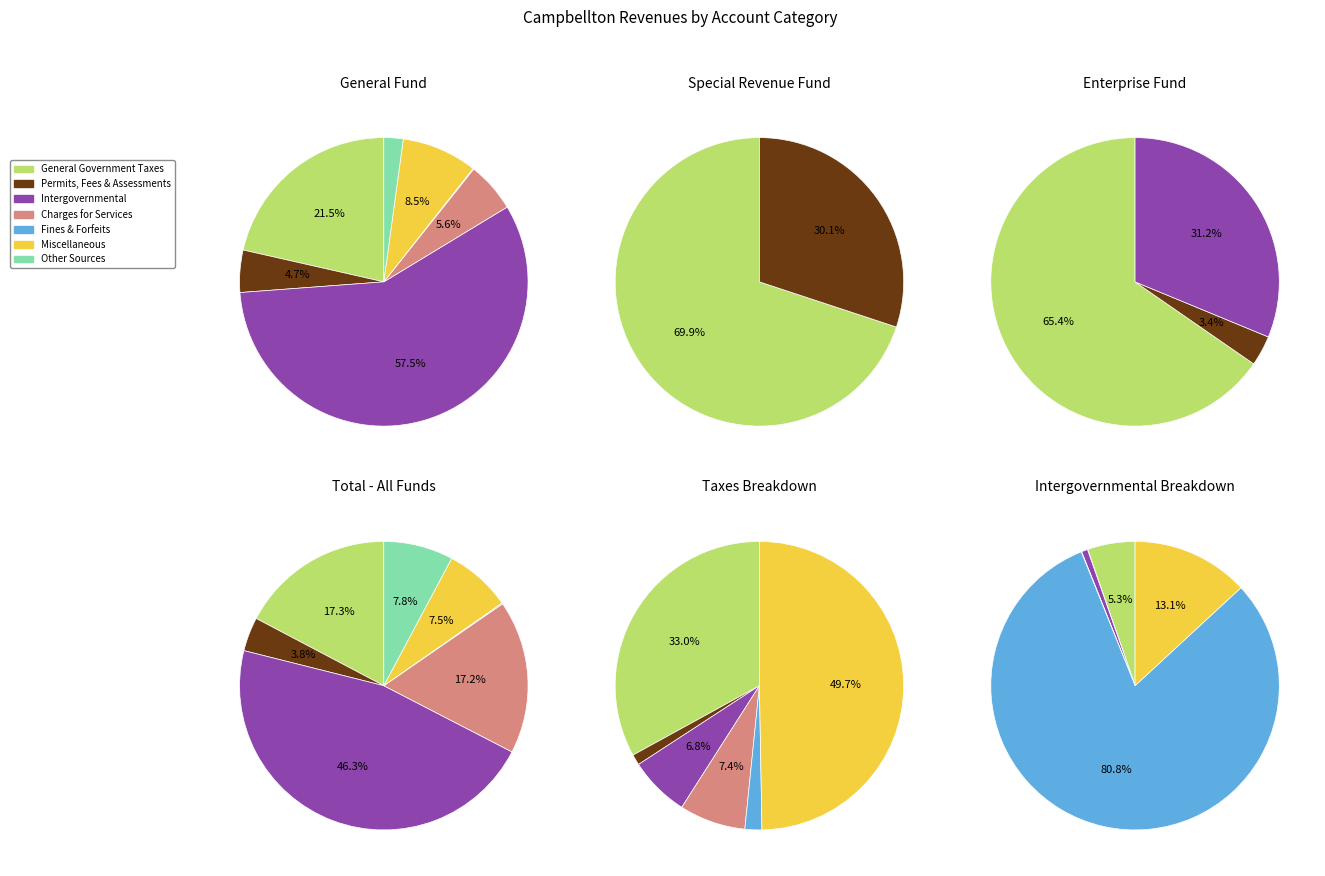

Approximately how many times larger is the value at Other Sources compared to Judgments, Fines, and Forfeits?

67.6